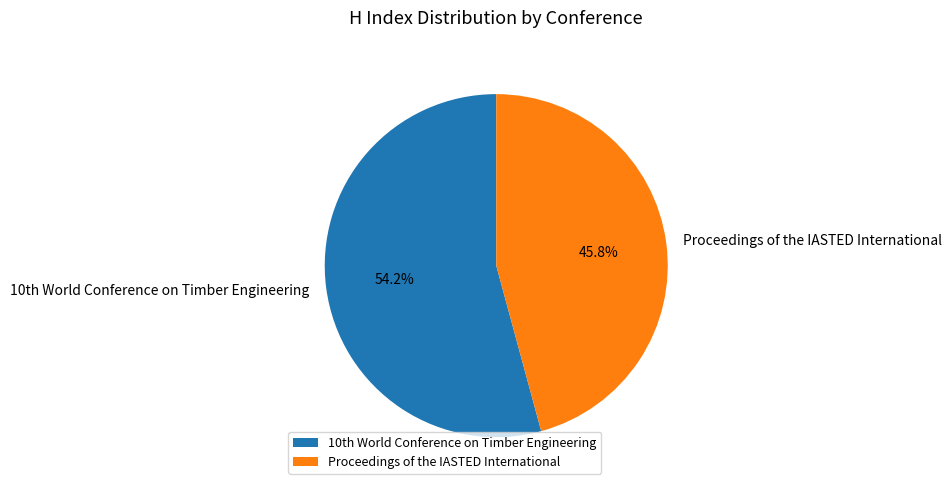

Rank the categories by value from lowest to highest.

Proceedings of the IASTED International, 10th World Conference on Timber Engineering